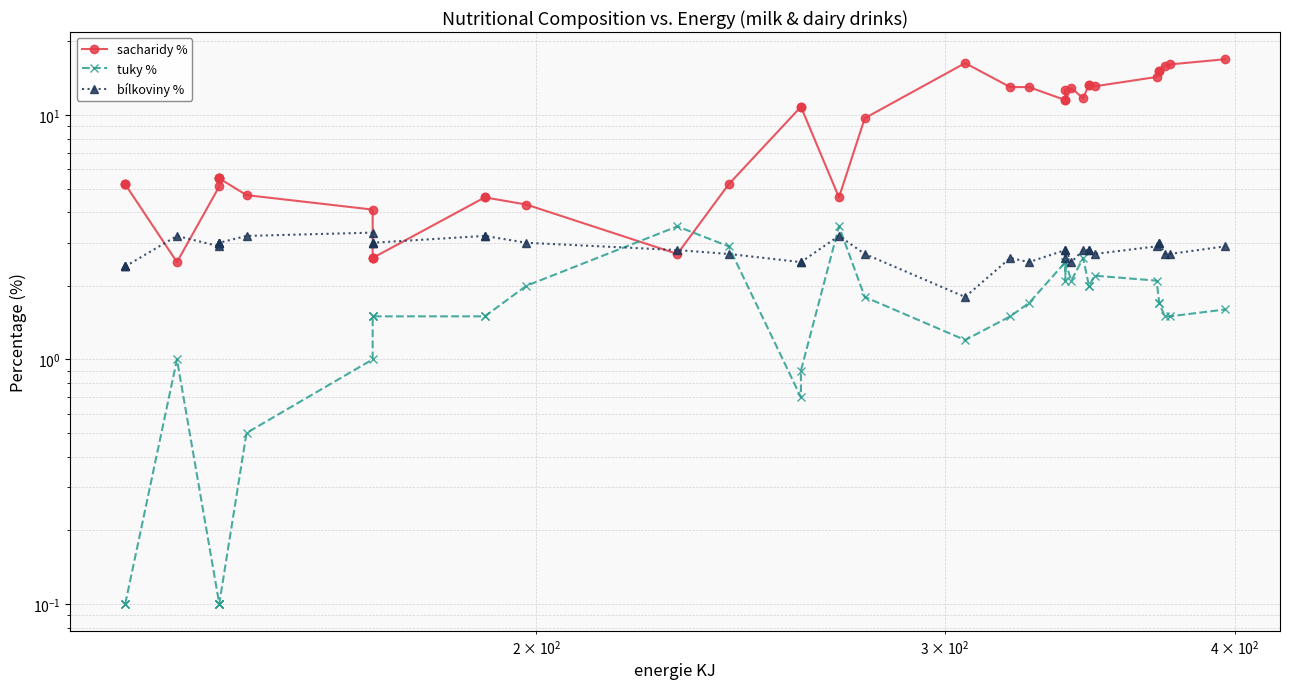

What are all the series names shown in the legend?

sacharidy %, tuky %, bílkoviny %